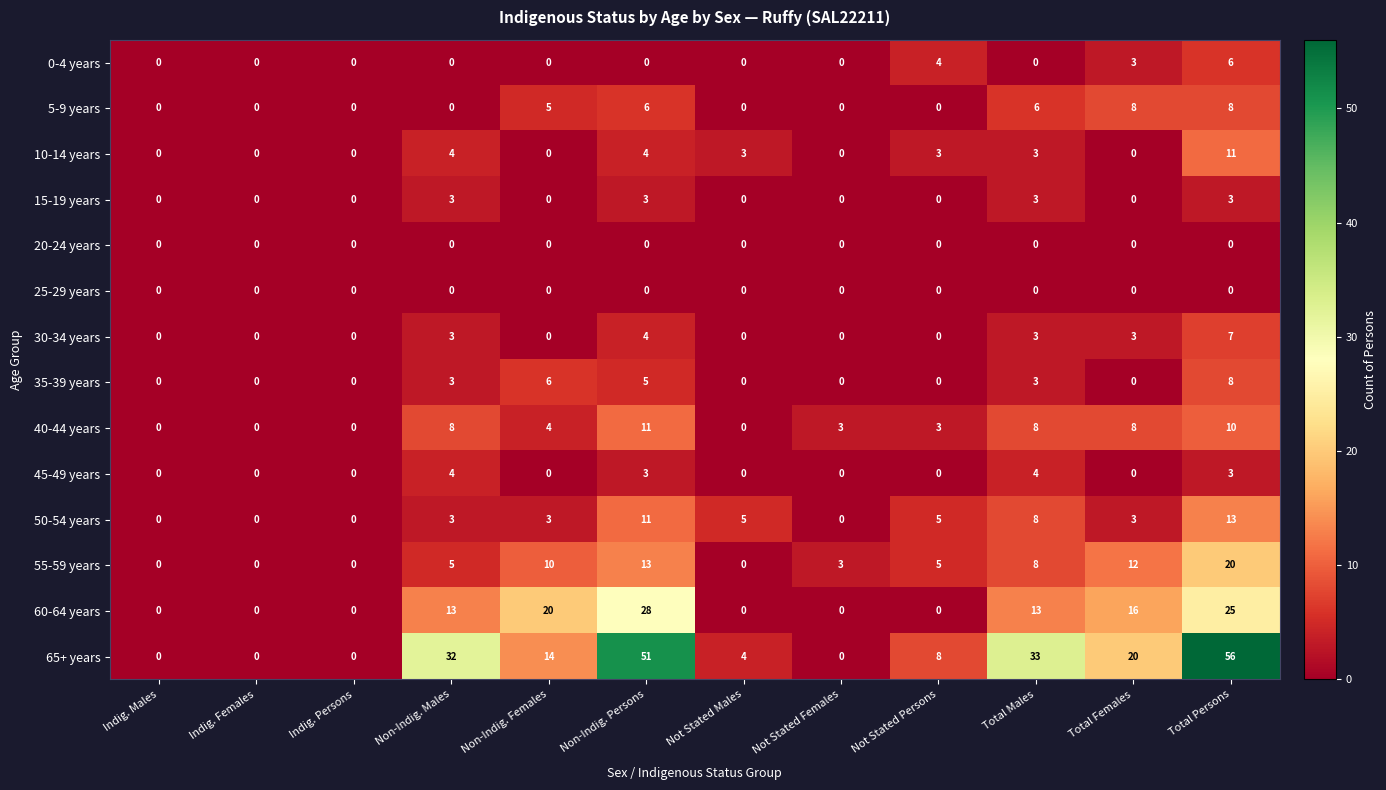

Which series has the largest total across all categories?

65+ years